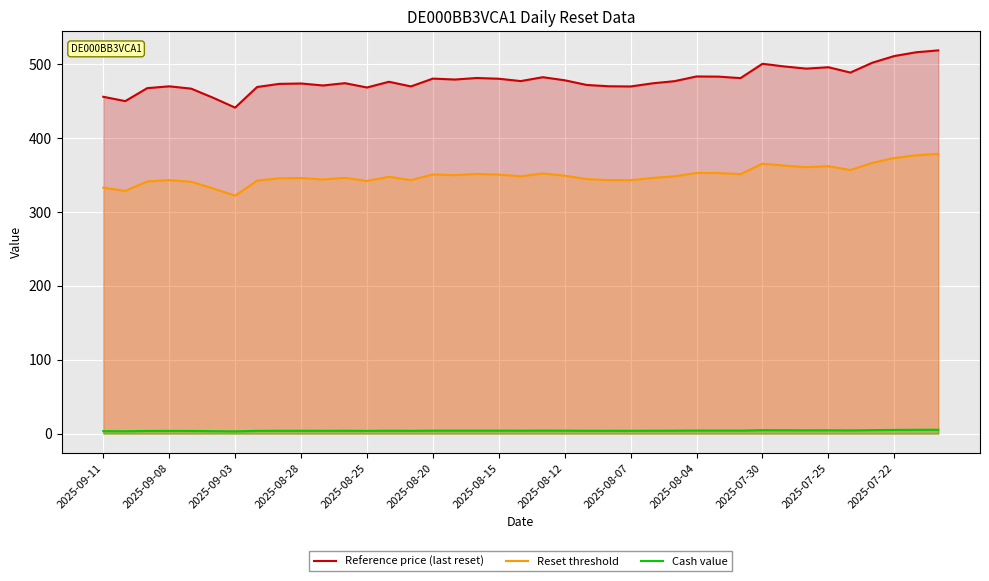

At 2025-09-11, list the series in order from smallest to largest.

Cash value, Reset threshold, Reference price (last reset)